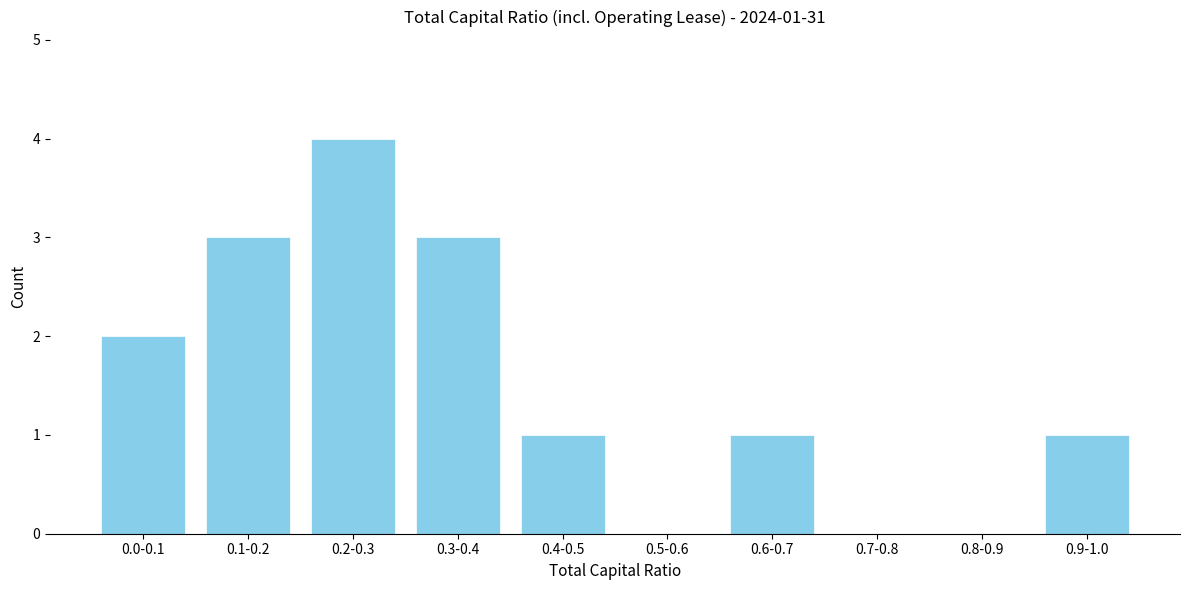

Reading left to right, transcribe all the data shown in this chart.

0.0-0.1=2	0.1-0.2=3	0.2-0.3=4	0.3-0.4=3	0.4-0.5=1	0.5-0.6=0	0.6-0.7=1	0.7-0.8=0	0.8-0.9=0	0.9-1.0=1